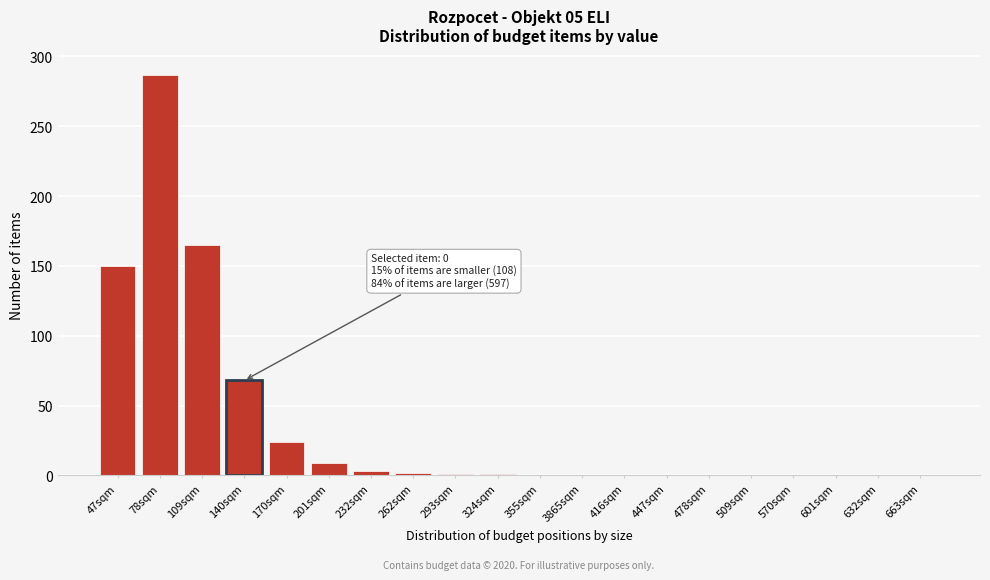

What is the change in value from 201sqm to 570sqm?

-9